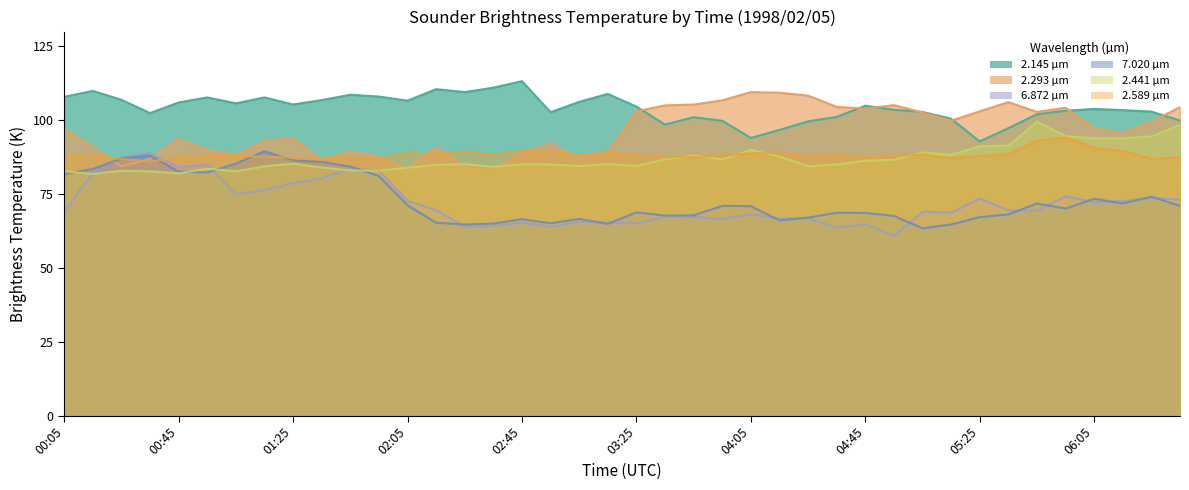

What is the difference between the highest and lowest values at 02:25?

45.5